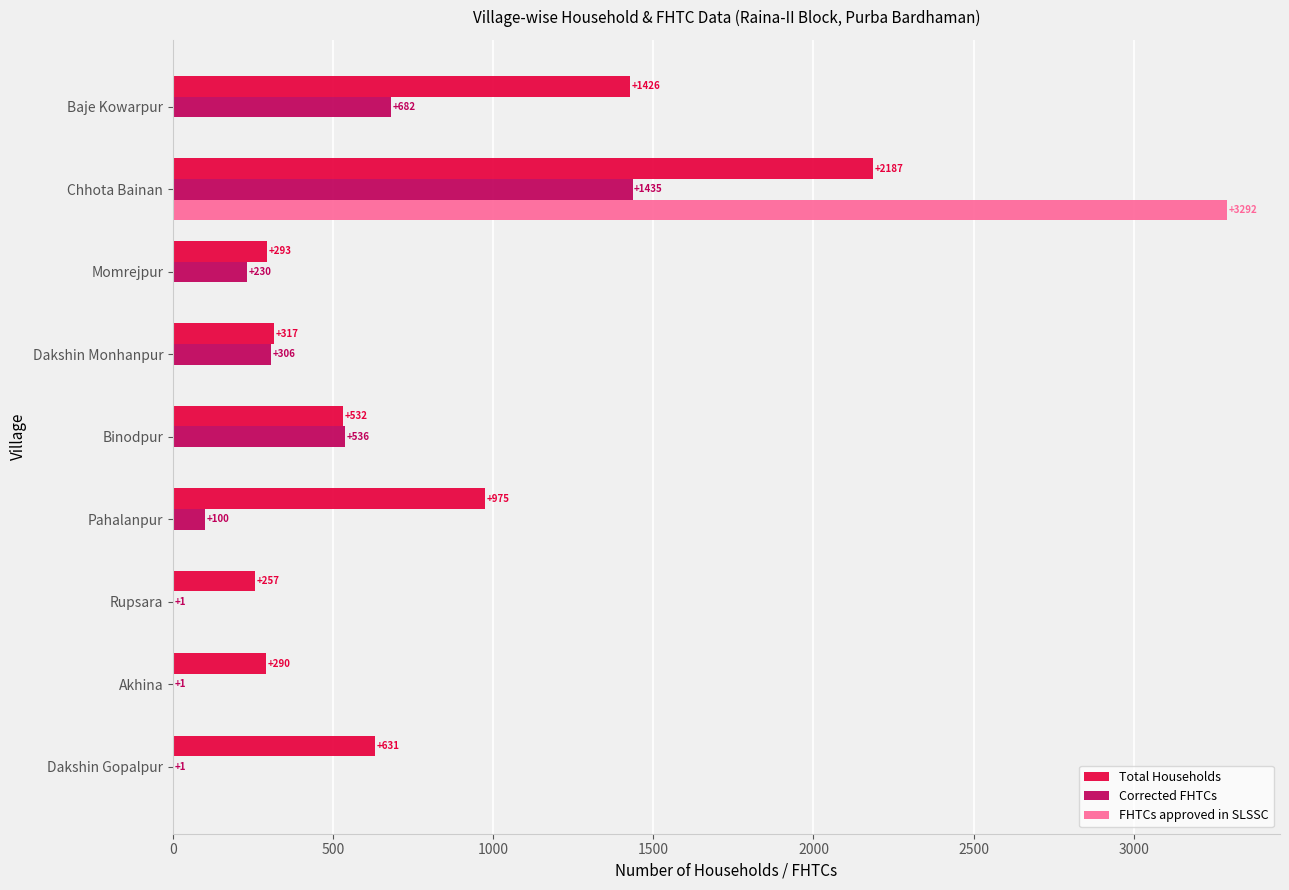

Between Pahalanpur and Dakshin Gopalpur, which series saw the biggest shift?

Total Households